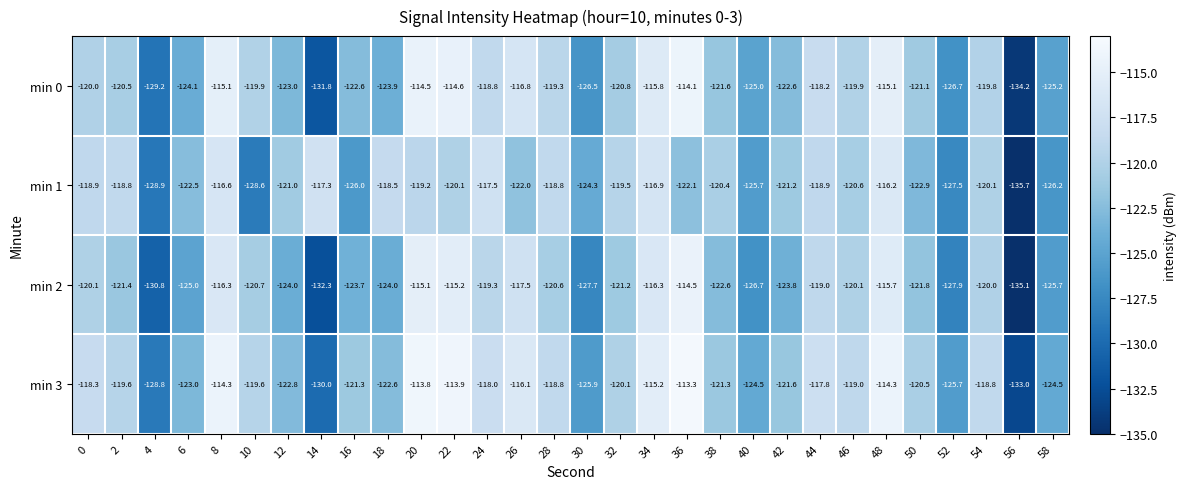

How many series are shown in this chart?

4